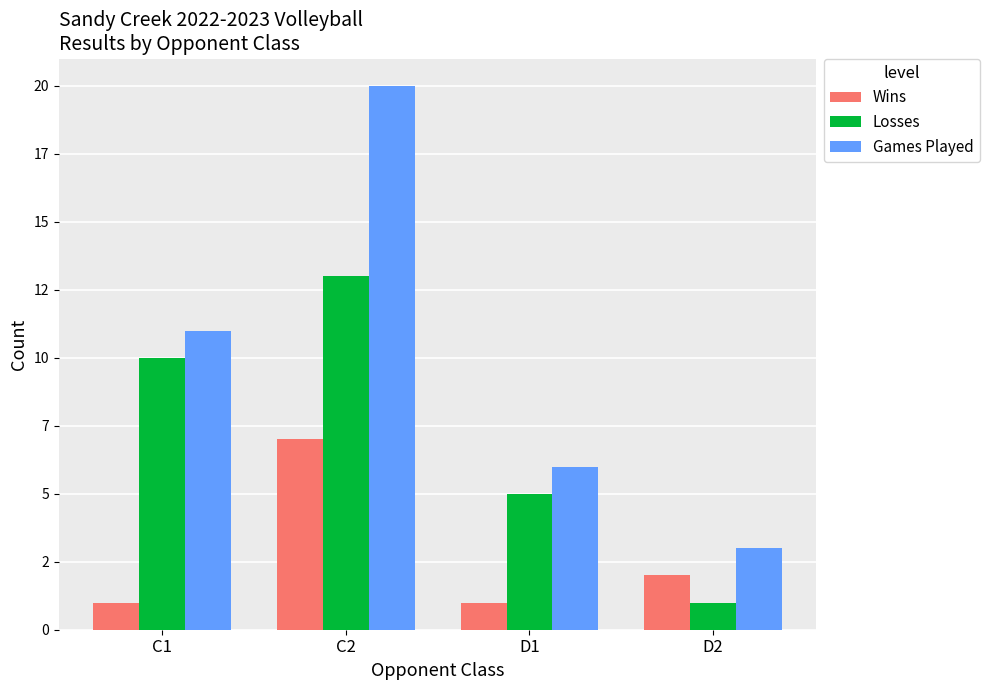

What are all the series names shown in the legend?

Wins, Losses, Games Played